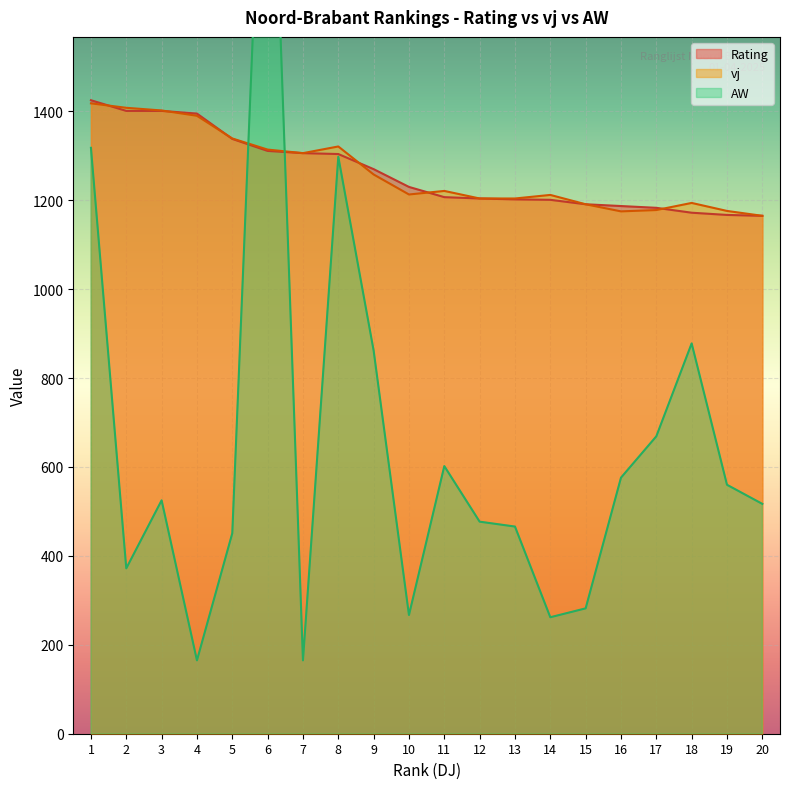

How many interior local peaks does the vj series have?

4